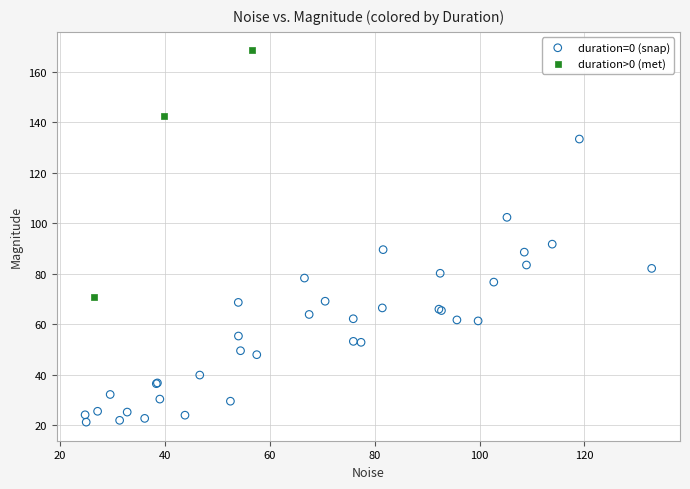

Which series reaches the maximum Y coordinate?

duration>0 (met)